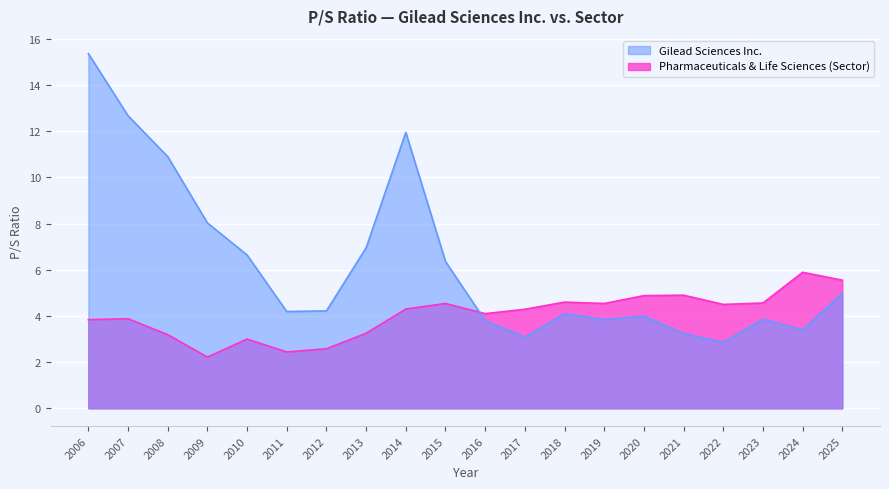

List the labels in order of Gilead Sciences Inc. value, largest first.

2006, 2007, 2014, 2008, 2009, 2013, 2010, 2015, 2025, 2012, 2011, 2018, 2020, 2023, 2019, 2016, 2024, 2021, 2017, 2022